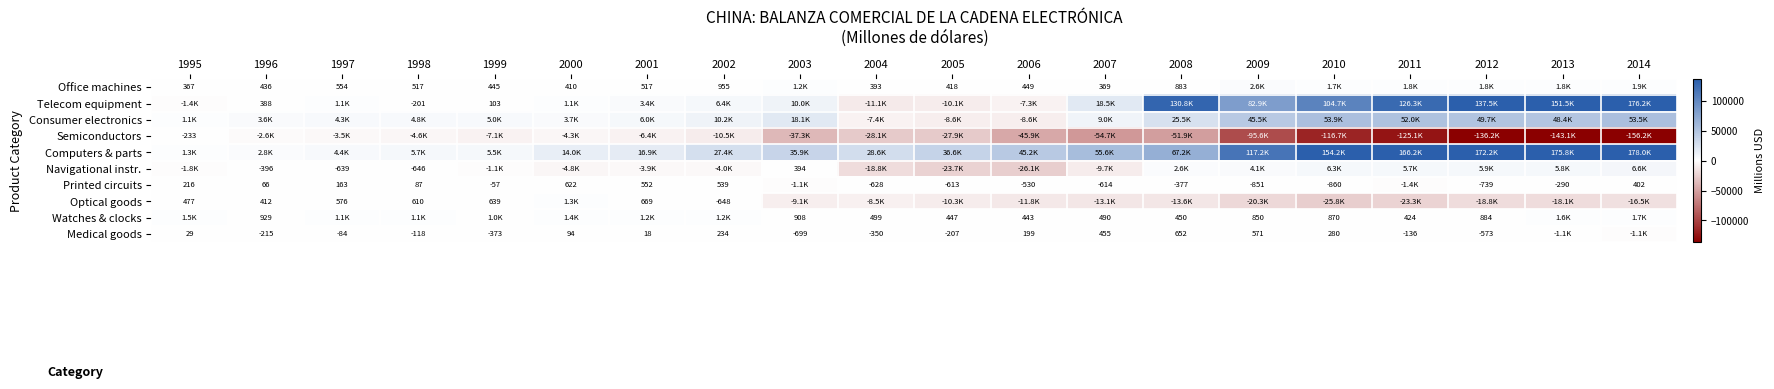

Rank the series by their maximum value, from highest to lowest.

Computers & parts, Telecom equipment, Consumer electronics, Navigational instr., Office machines, Watches & clocks, Optical goods, Medical goods, Printed circuits, Semiconductors